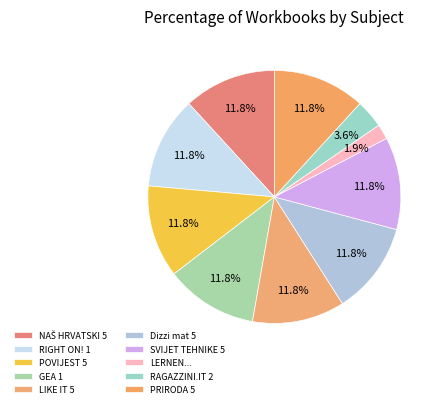

What is the smallest slice in the pie chart?

LERNEN...